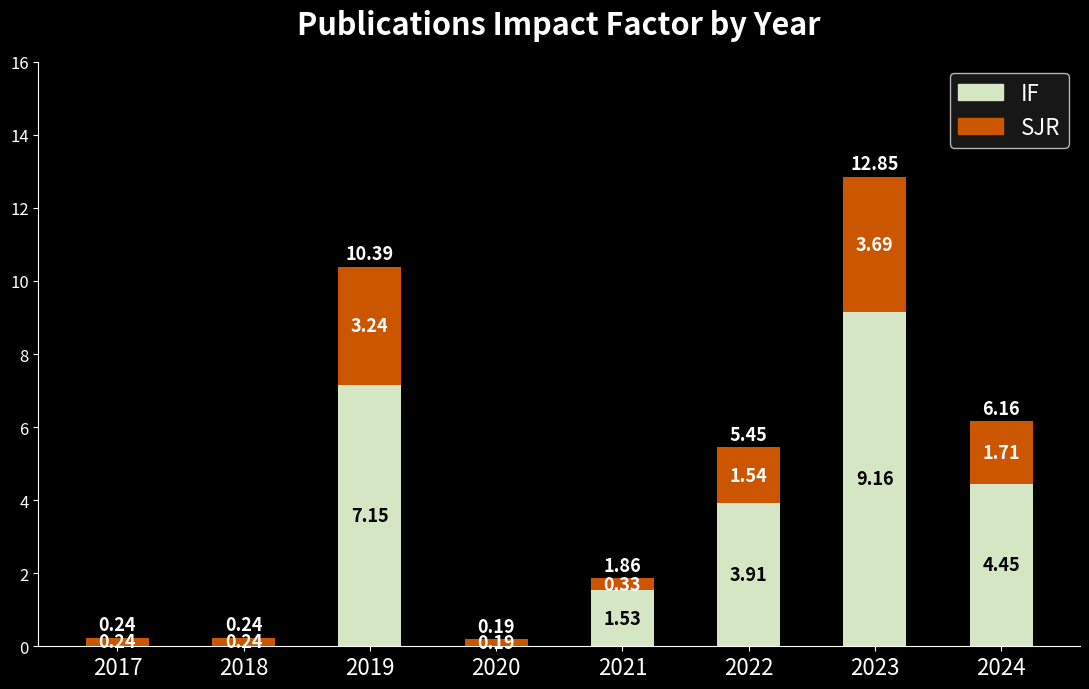

What is the sum of all IF values?

26.2